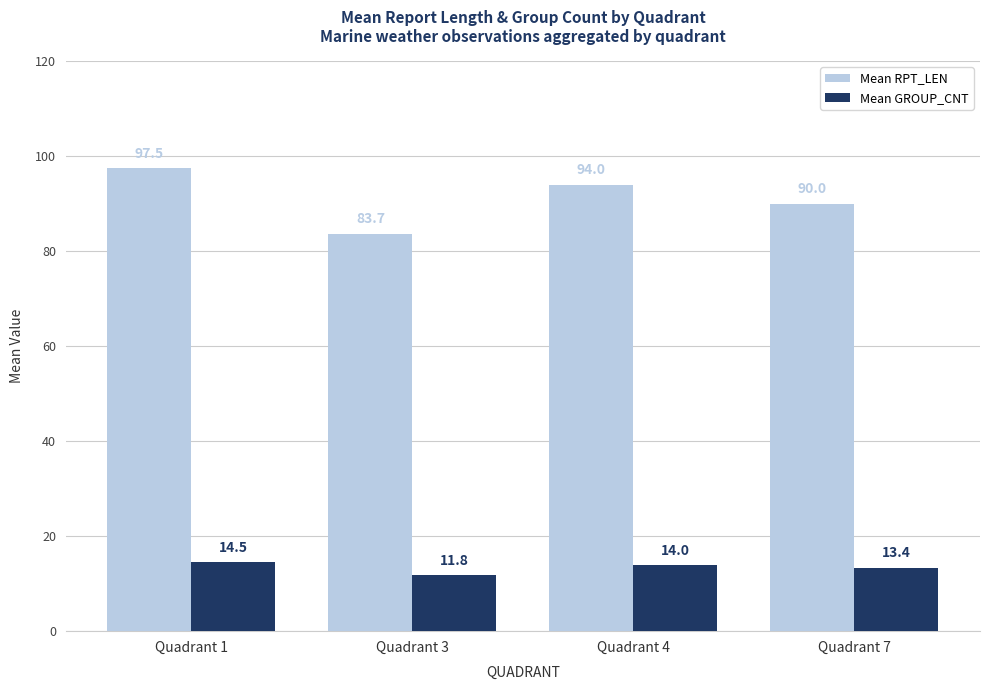

At which category is the sum across all series the highest?

Quadrant 1